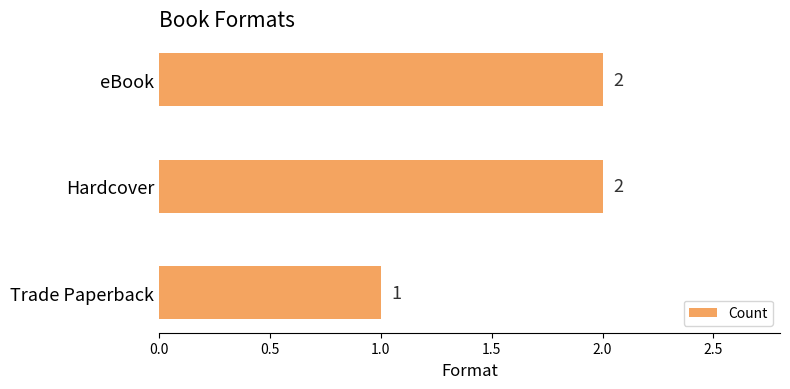

What is the average value?

2